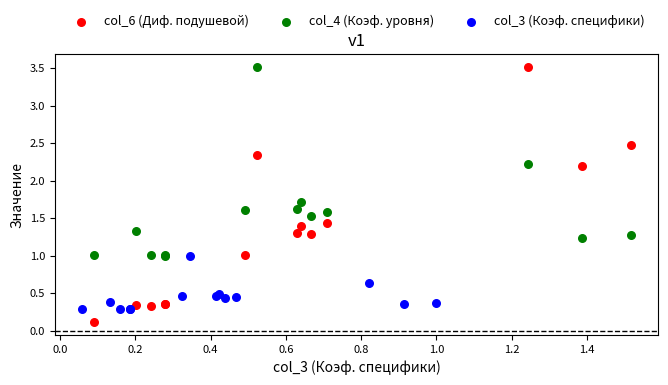

Which series has the widest spread of Y values?

col_6 (Диф. подушевой)